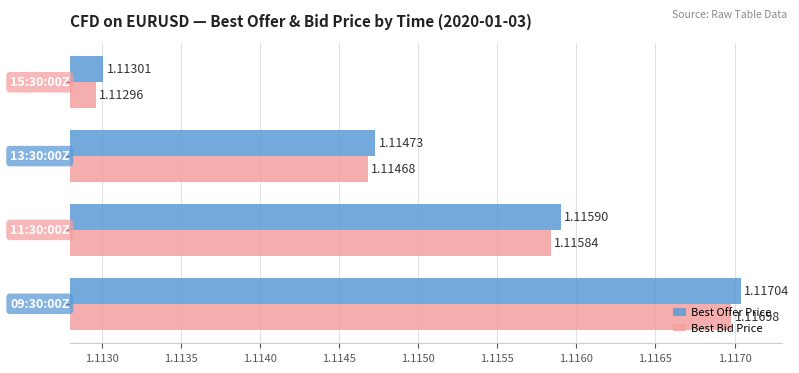

Which series has the largest range (max minus min)?

Best Offer Price